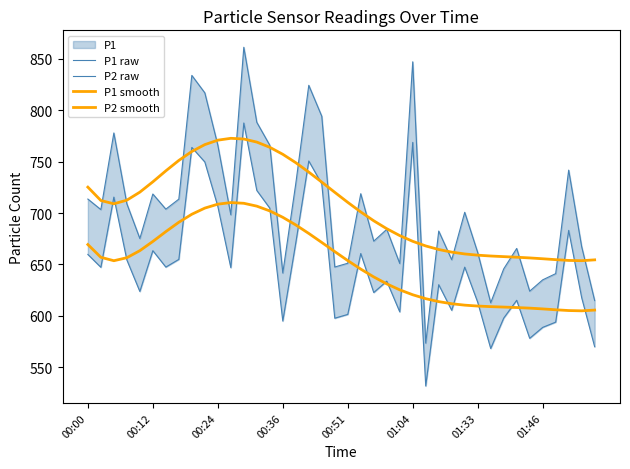

What is the label of the 37th point from the right?

00:36